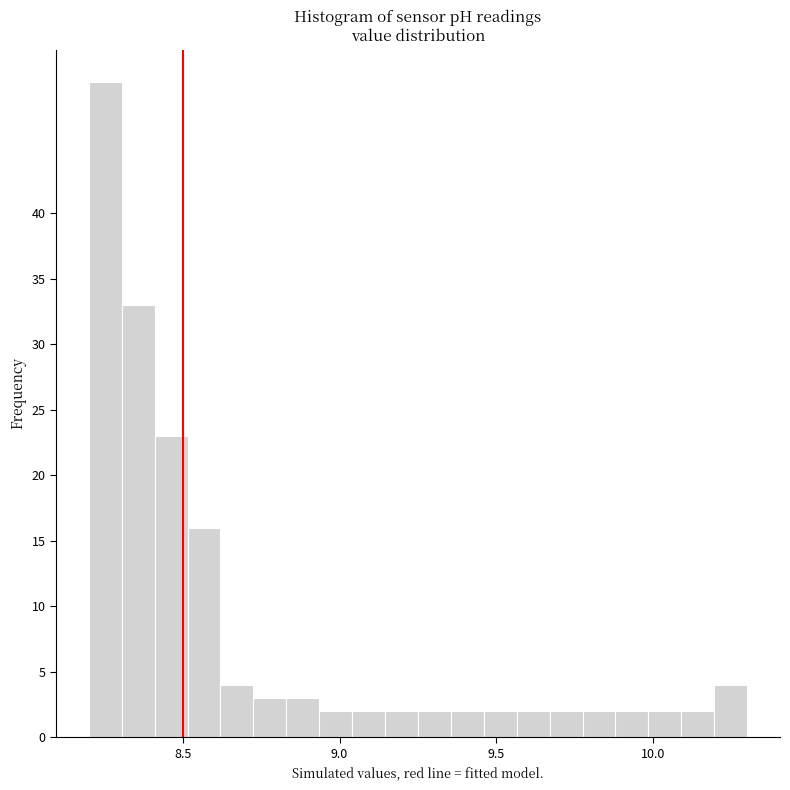

Read against the x-axis, roughly where is the centre of the tallest bar?

8.25